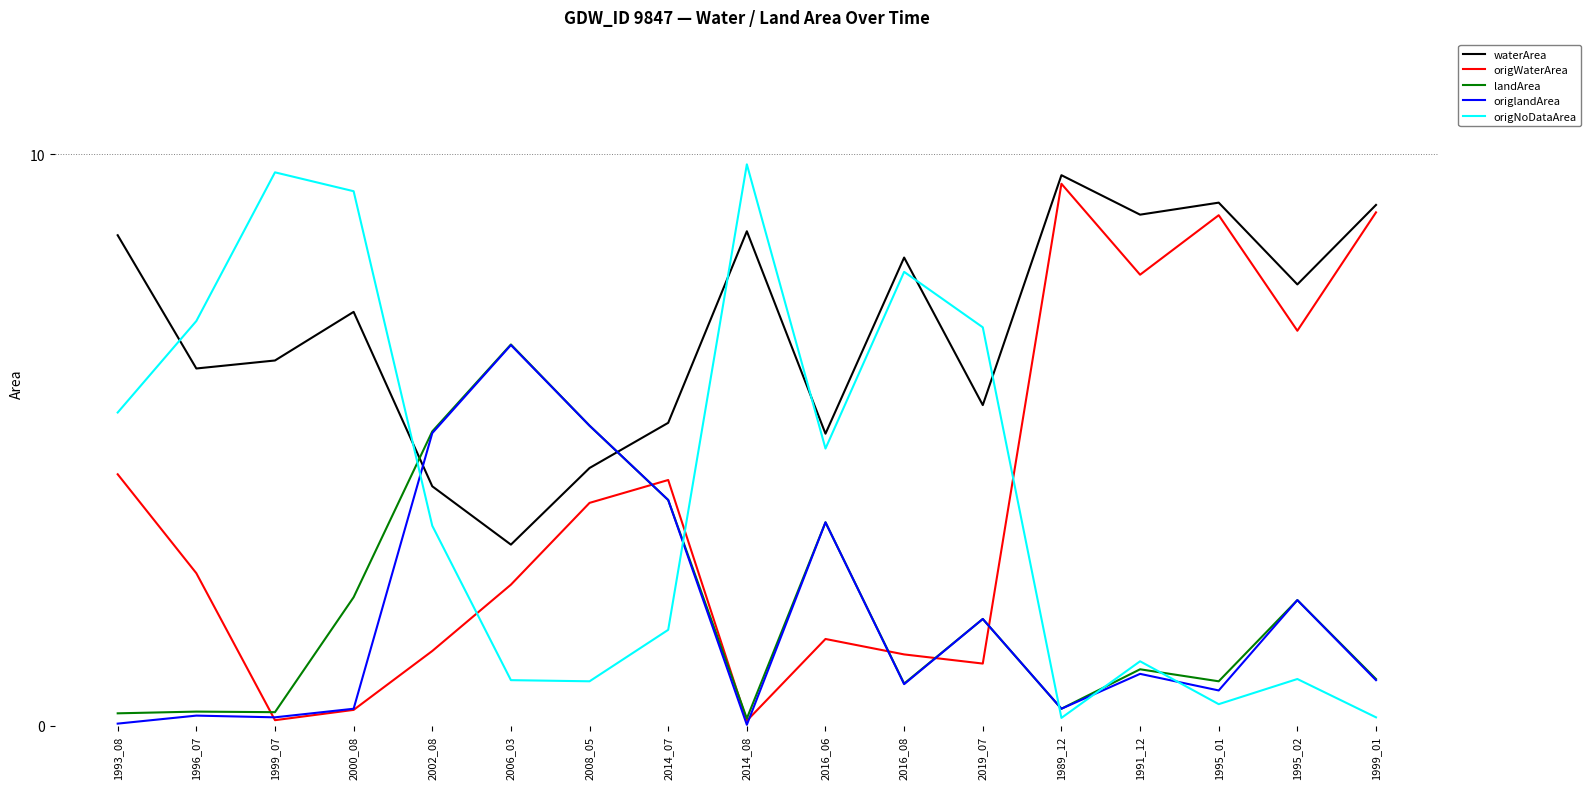

What is the difference between the highest and lowest values at 2016_06?

3.6